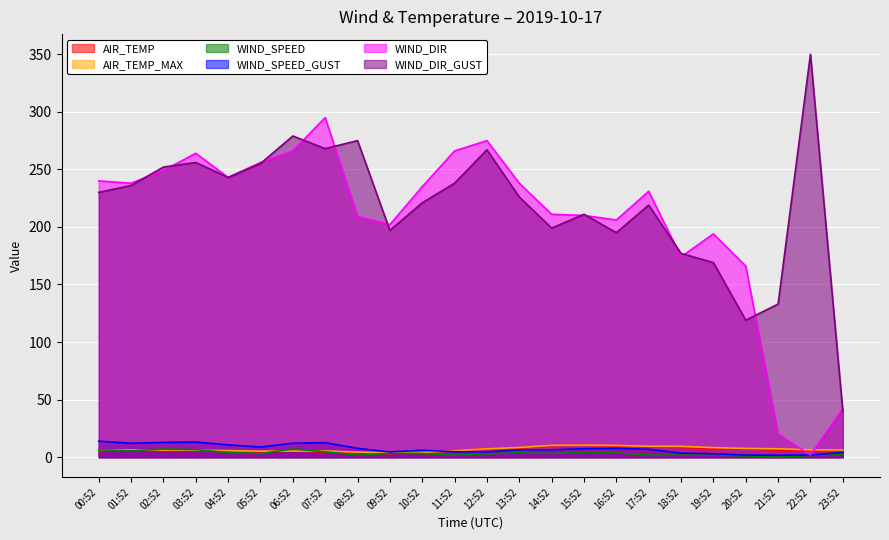

What is the difference between the maximum and minimum values in the AIR_TEMP series?

7.3